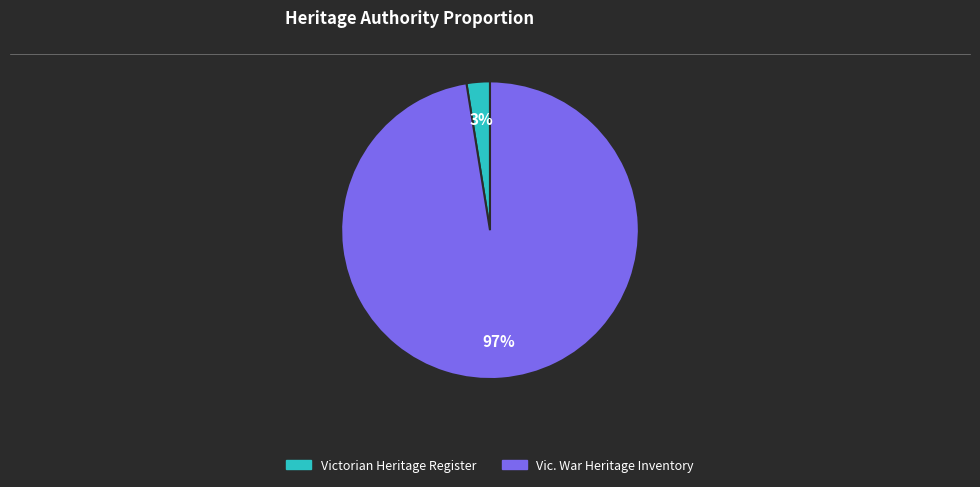

How many segments does this pie chart have?

2